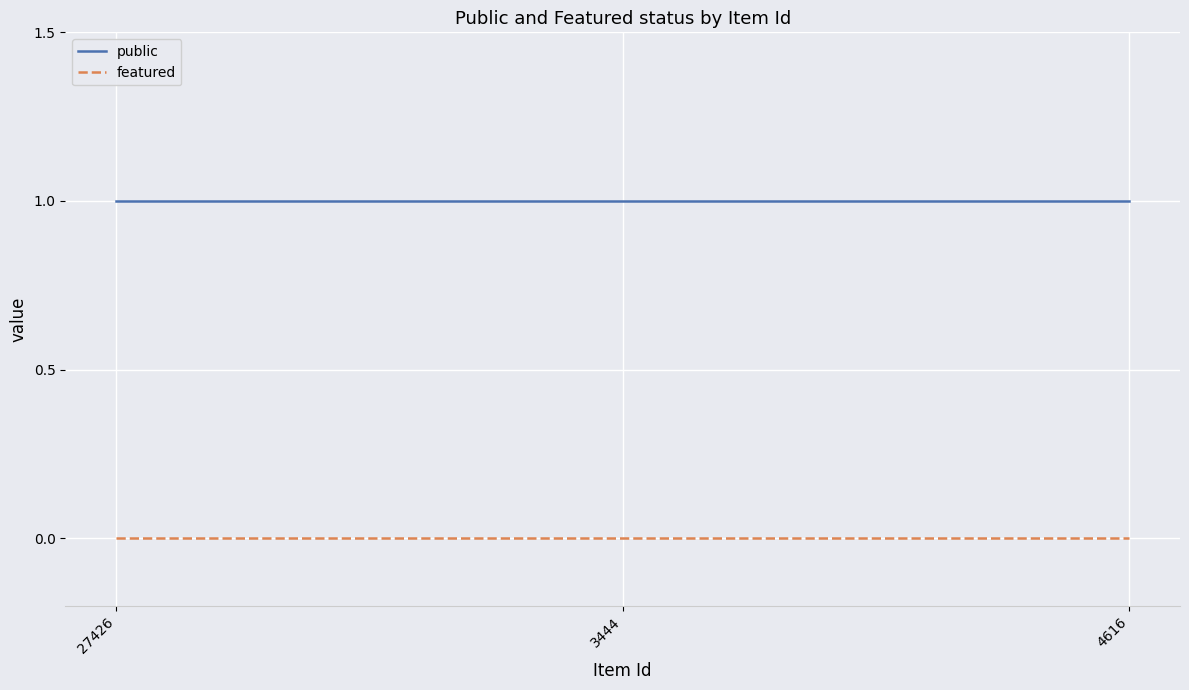

Reading left to right, transcribe all the data shown in this chart.

public: 1	1	1
featured: 0	0	0